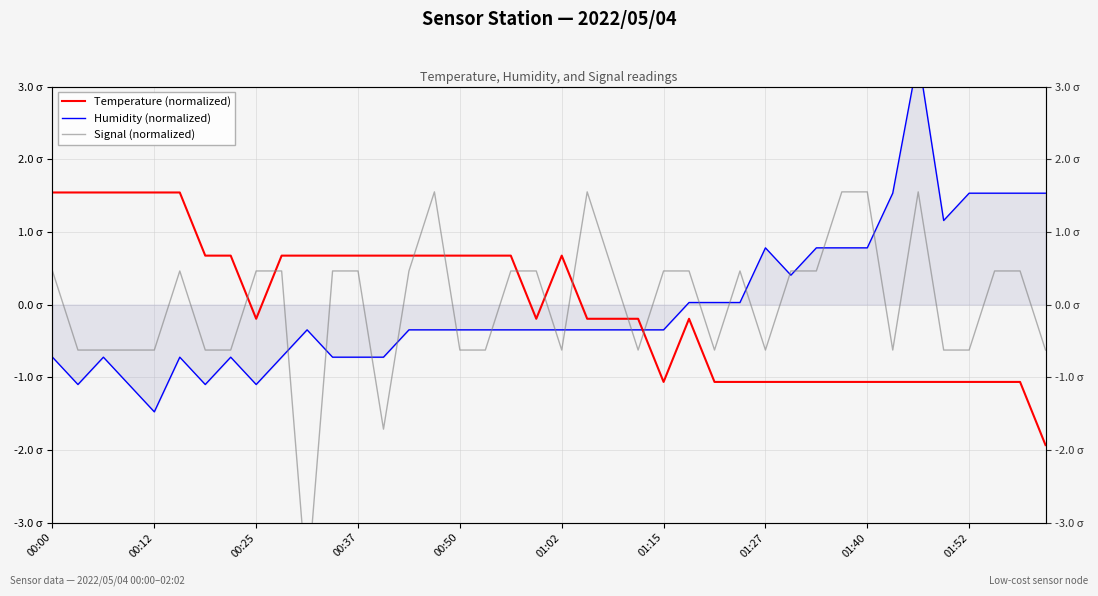

Which series has the largest total across all categories?

Humidity (normalized)